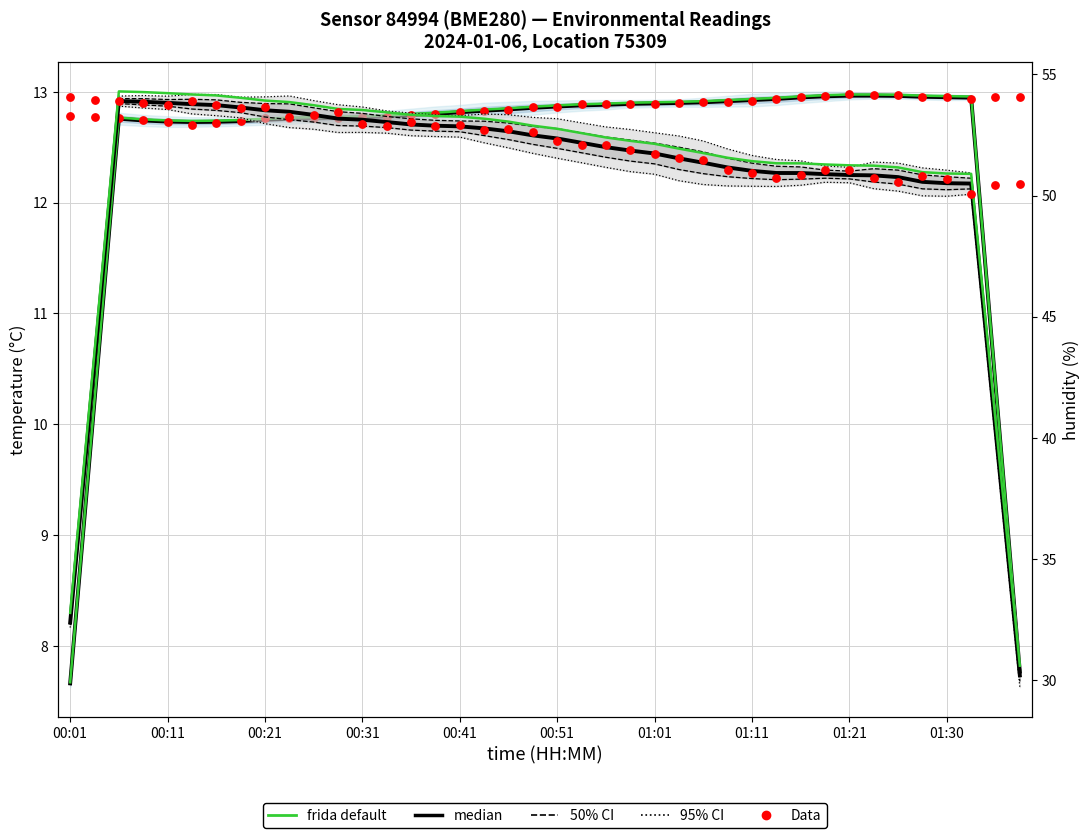

At which category is the sum across all series the highest?

00:21